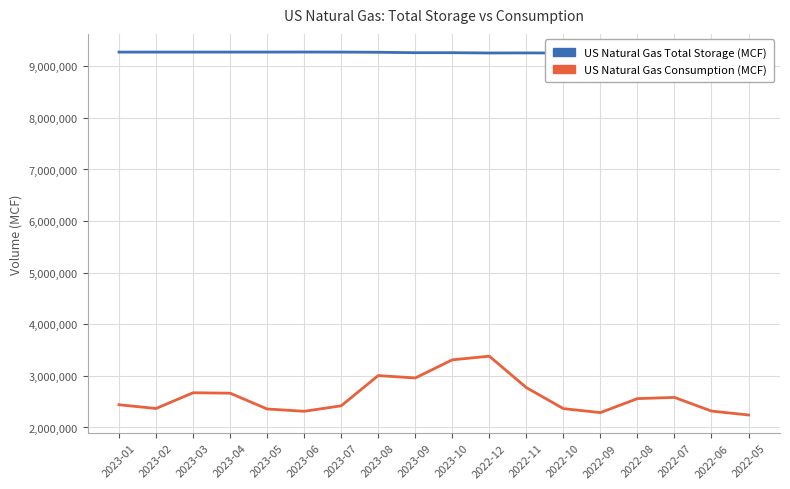

Does the chart have visible grid lines?

Yes